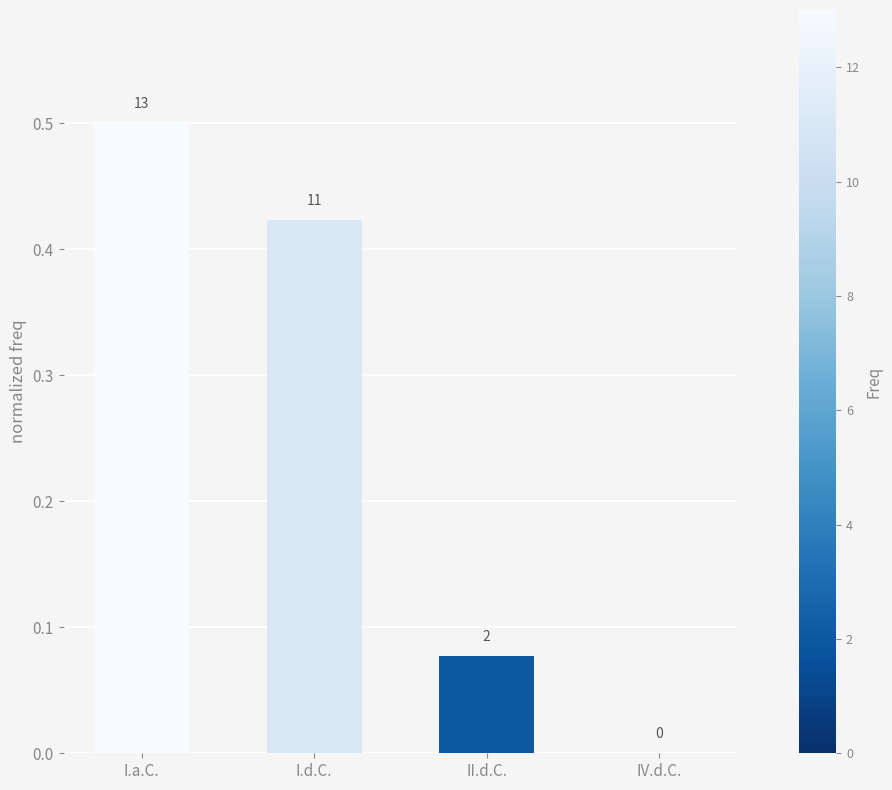

Are the bars horizontal?

No